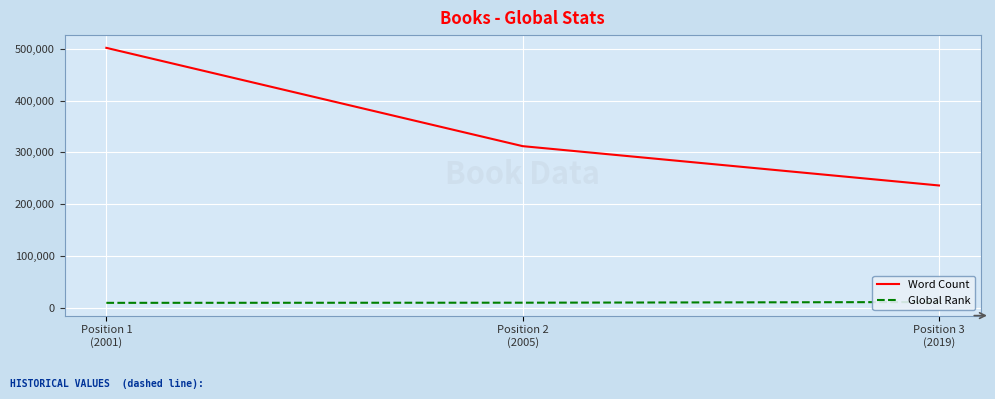

Is this an area chart (filled region under the line)?

No